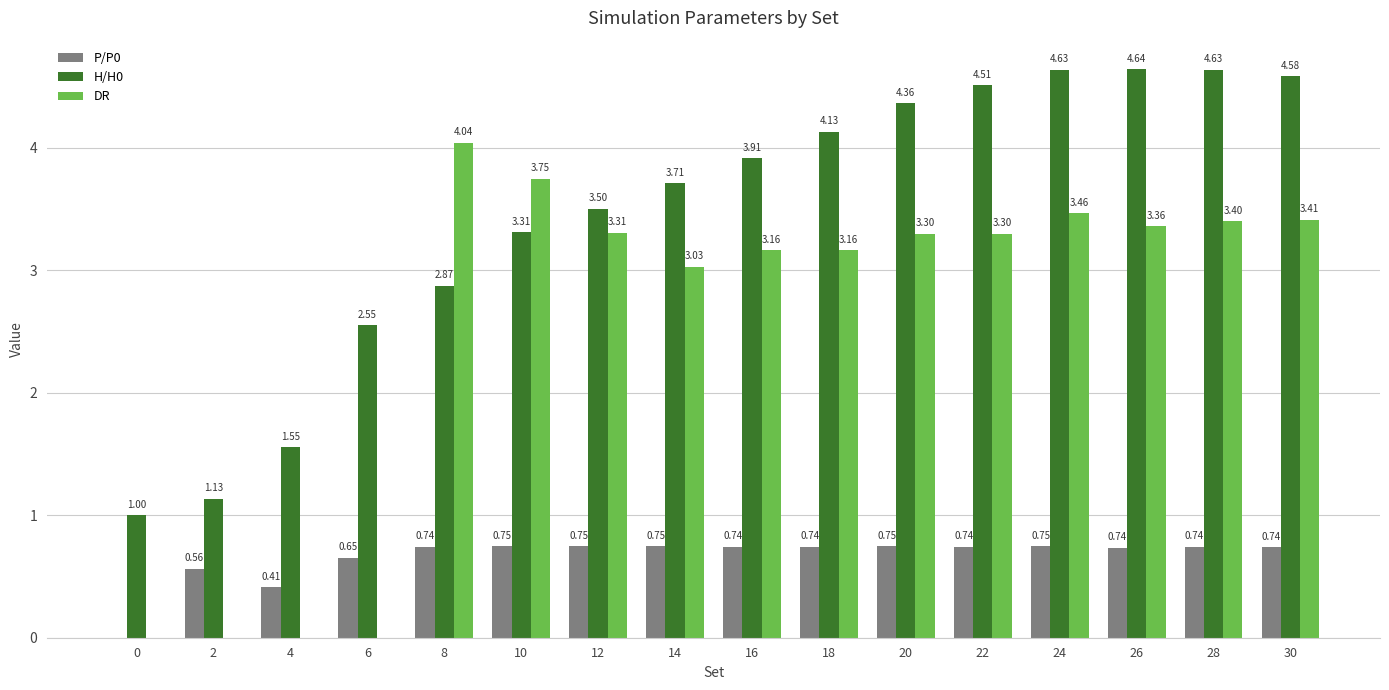

What is the total value across all series at 24?

8.8